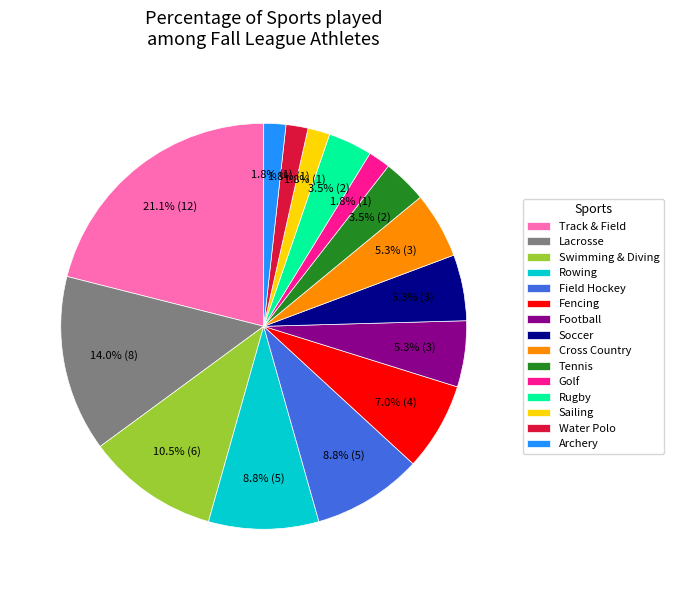

Between Fencing and Football, which is larger?

Fencing